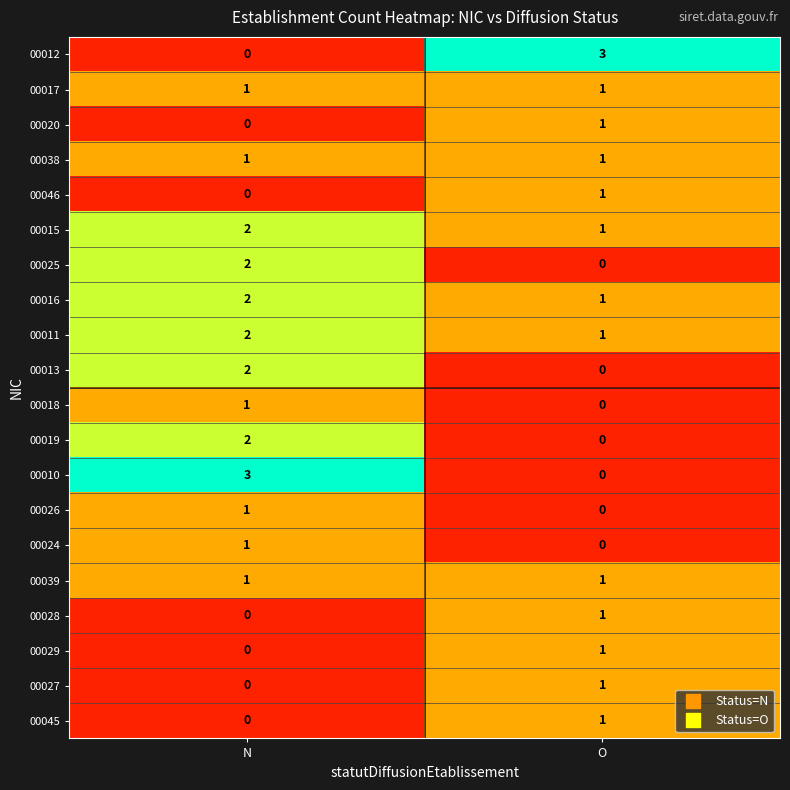

Is it true that 00018 equals 0 at O?

True